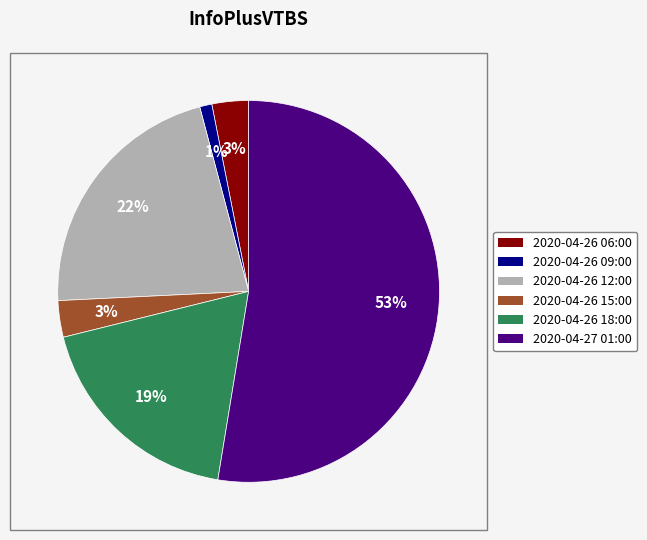

What is the ratio of the value at 2020-04-26 06:00 to the value at 2020-04-26 09:00?

3.0